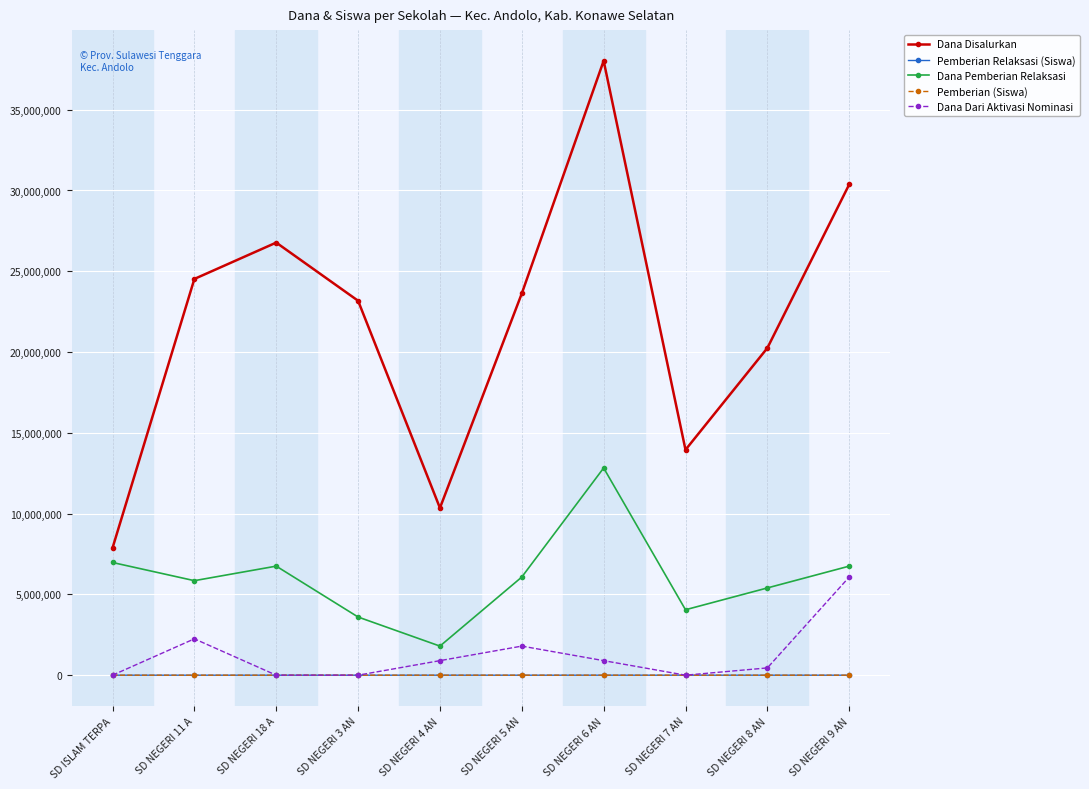

True or false: Dana Pemberian Relaksasi and Dana Disalurkan intersect in this chart.

False